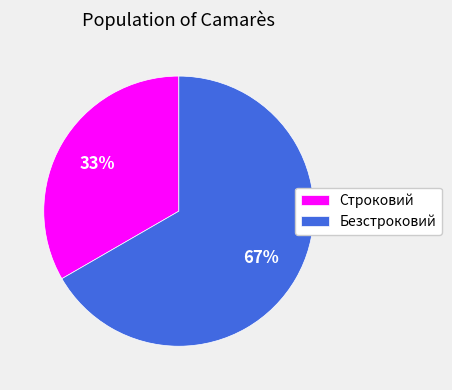

Rank the categories by value from lowest to highest.

Строковий, Безстроковий